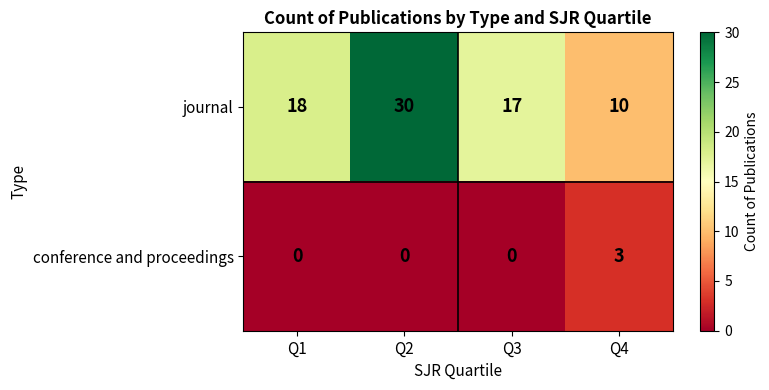

How many data points does each series have?

4